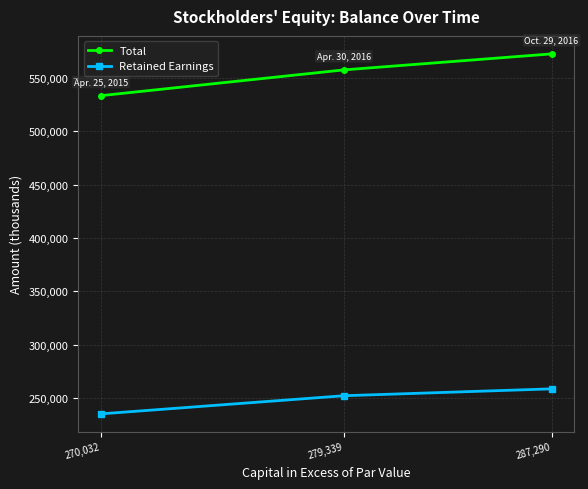

Reading left to right, list all the values displayed in this chart.

Total: 270,032=533100	279,339=557212	287,290=572177
Retained Earnings: 270,032=235506	279,339=252472	287,290=258906